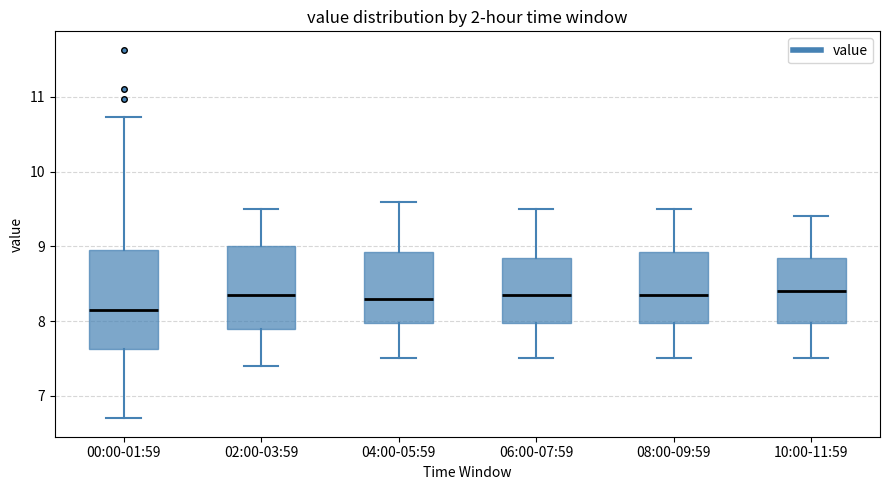

Reading left to right, read every box against the y-axis: the position of its median line, the range the box covers, and the ends of its whiskers. The values are not printed on the chart, so give them approximately, as read against the axis.

00:00-01:59: median 8.2, box 7.6 to 9.0, whiskers 6.7 to 10.7
02:00-03:59: median 8.4, box 7.9 to 9.0, whiskers 7.4 to 9.5
04:00-05:59: median 8.3, box 8.0 to 8.9, whiskers 7.5 to 9.6
06:00-07:59: median 8.4, box 8.0 to 8.9, whiskers 7.5 to 9.5
08:00-09:59: median 8.4, box 8.0 to 8.9, whiskers 7.5 to 9.5
10:00-11:59: median 8.4, box 8.0 to 8.9, whiskers 7.5 to 9.4